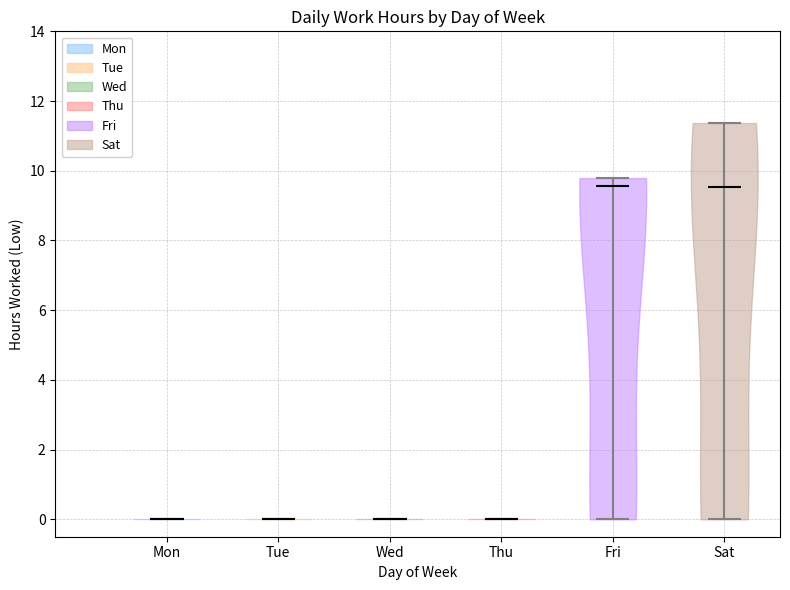

Reading left to right, read every violin against the y-axis: where its median line is, and the lowest and highest points it reaches. The values are not printed on the chart, so give them approximately, as read against the axis.

Mon: median line 0.0, lowest point 0.0, highest point 0.0
Tue: median line 0.0, lowest point 0.0, highest point 0.0
Wed: median line 0.0, lowest point 0.0, highest point 0.0
Thu: median line 0.0, lowest point 0.0, highest point 0.0
Fri: median line 9.6, lowest point 0.0, highest point 9.8
Sat: median line 9.6, lowest point 0.0, highest point 11.4